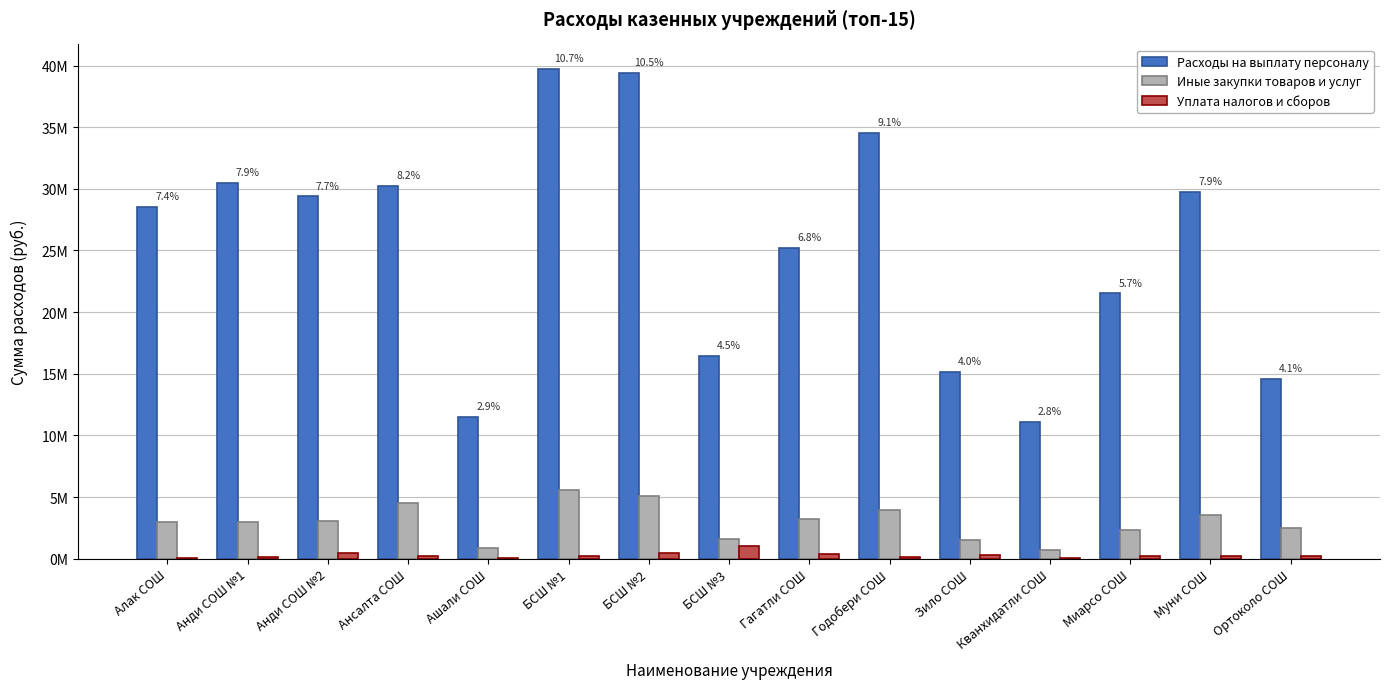

How many data points does each series have?

15